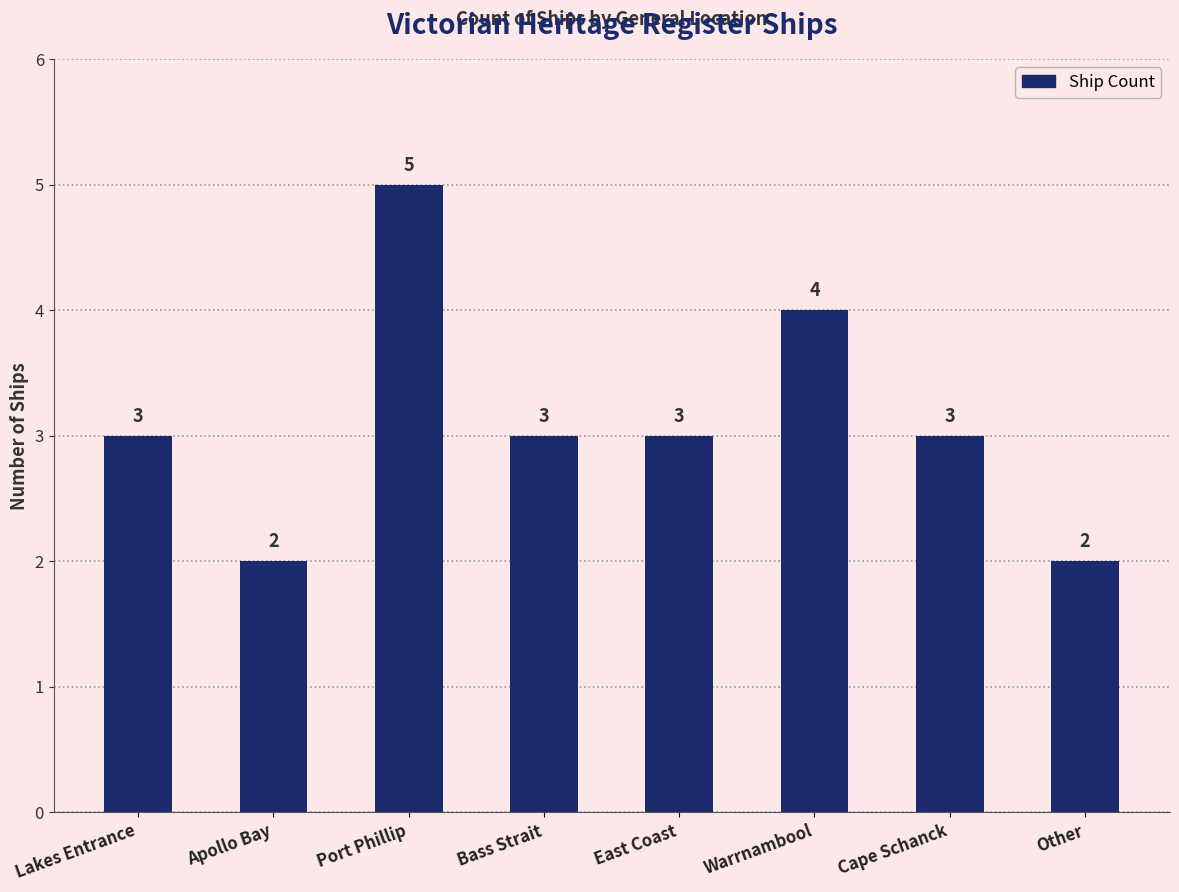

What is the smallest value displayed?

2